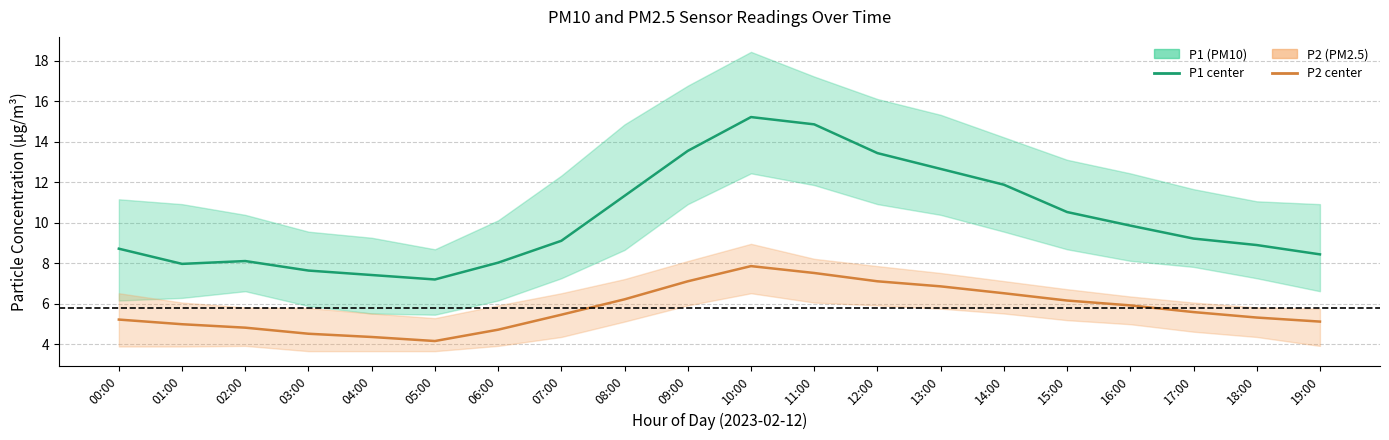

What is the label of the 11th point from the left?

10:00